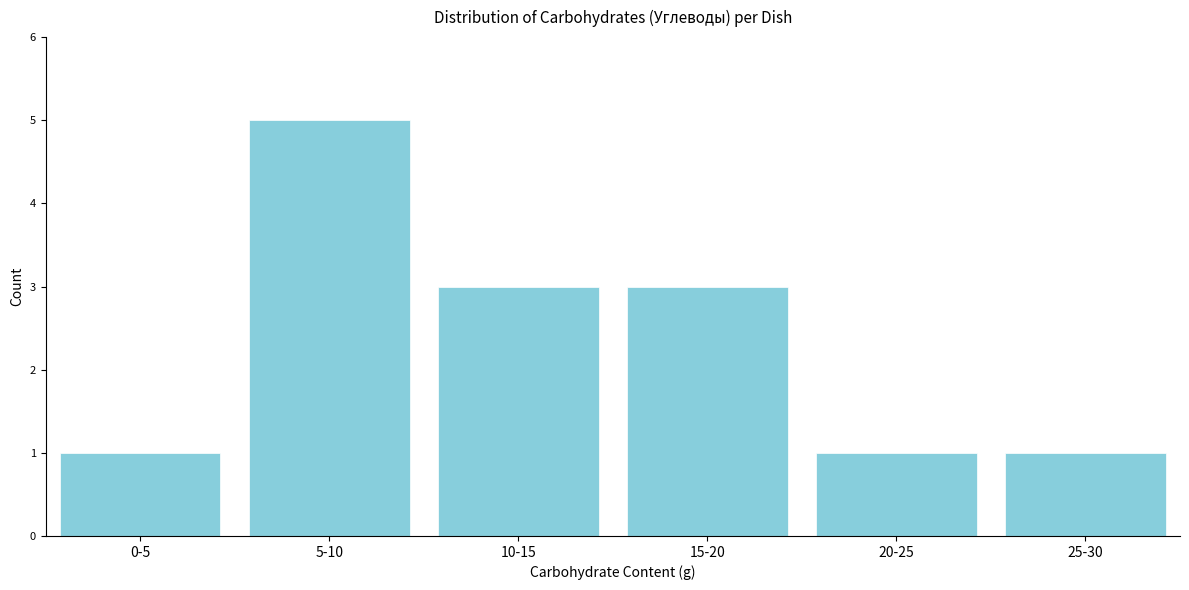

Reading right to left, list all the values displayed in this chart.

25-30=1	20-25=1	15-20=3	10-15=3	5-10=5	0-5=1